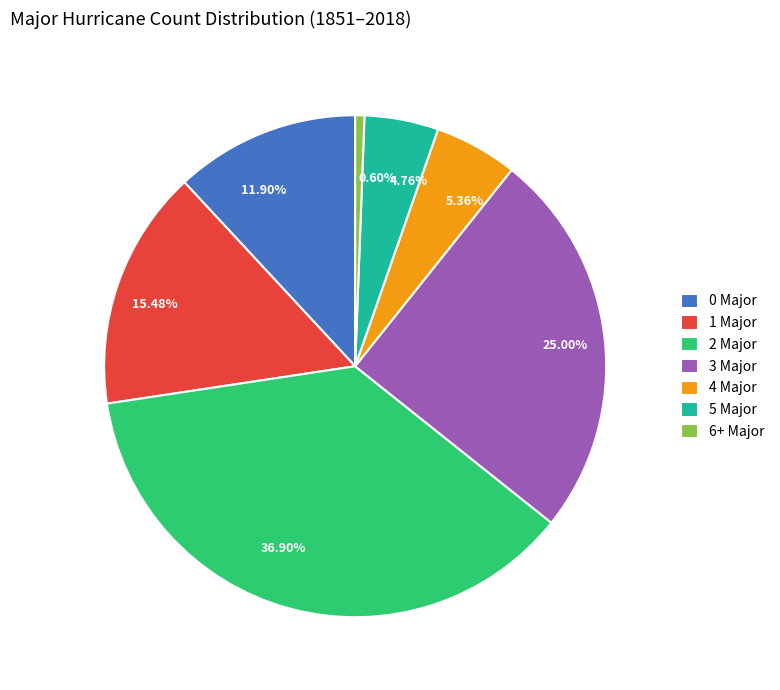

Is there any slice that represents more than half of the pie?

No